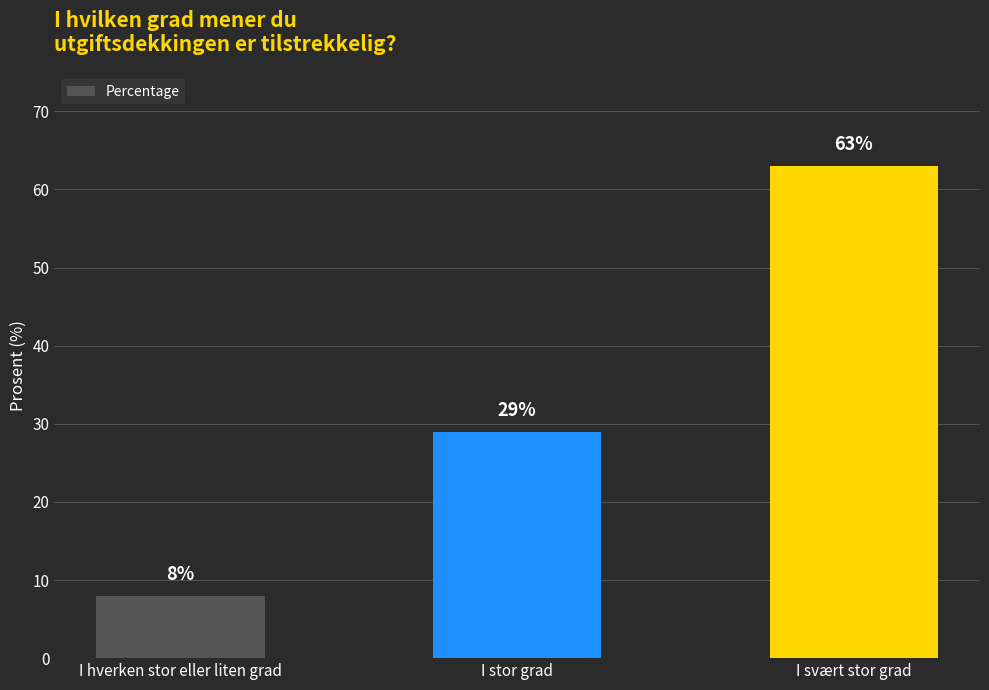

Between I svært stor grad and I stor grad, which is larger?

I svært stor grad